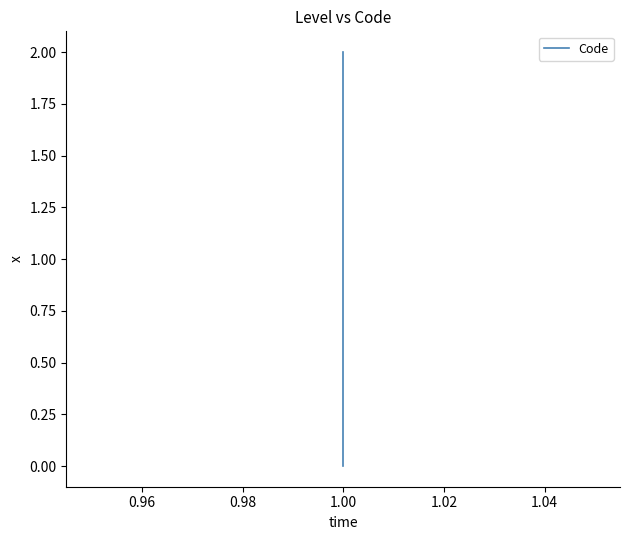

How many data points are less than 1?

1